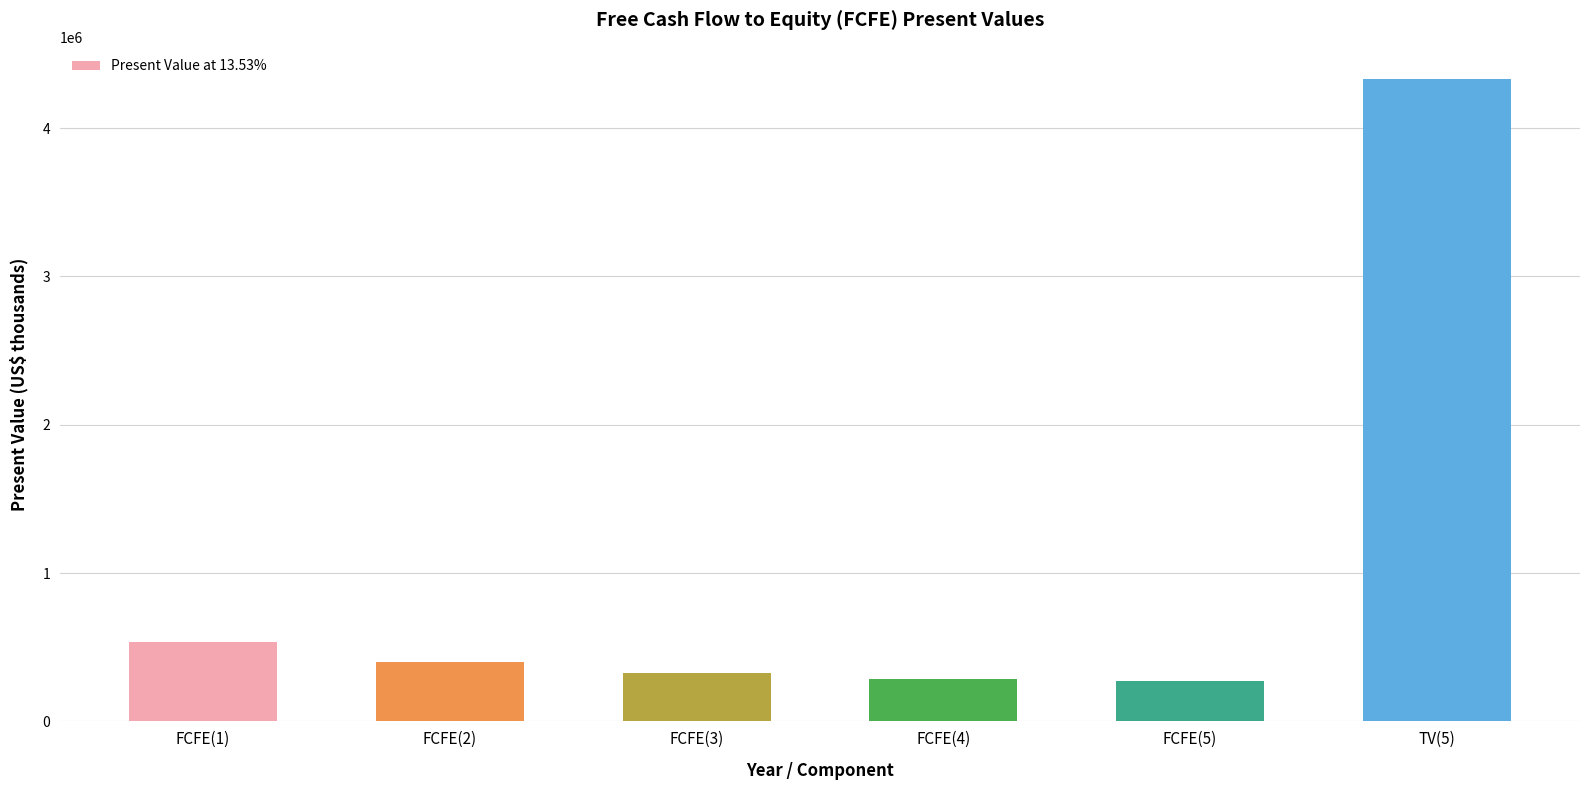

What is the difference between the second highest and second lowest values?

246310